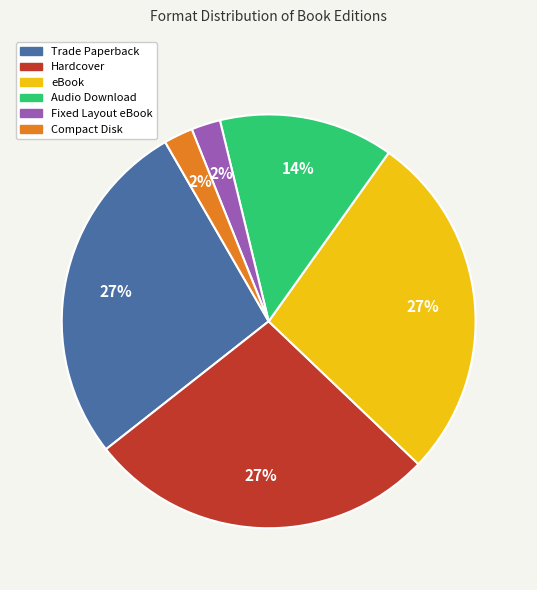

How many segments does this pie chart have?

6